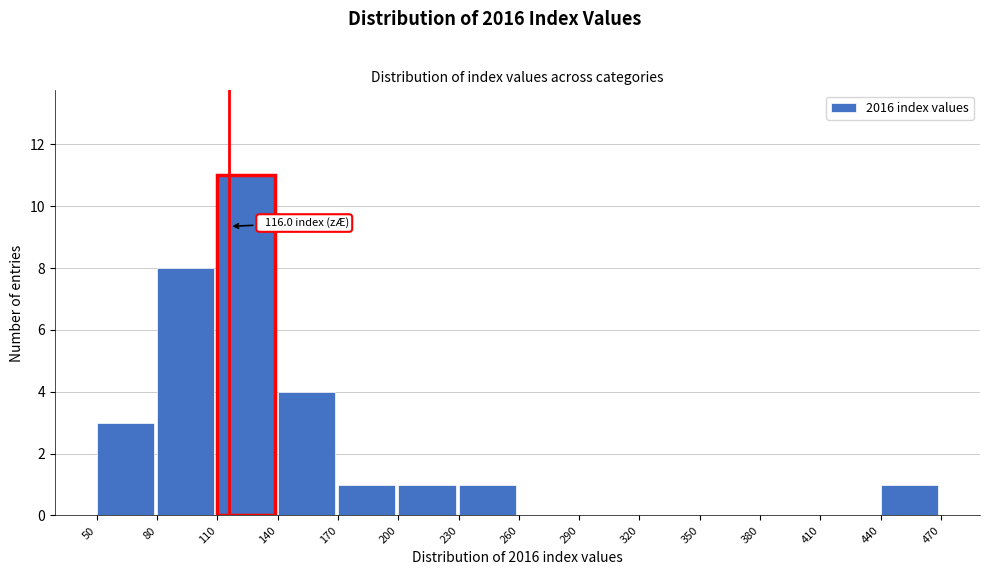

Over which range of the x-axis is the bar tallest?

110 to 140